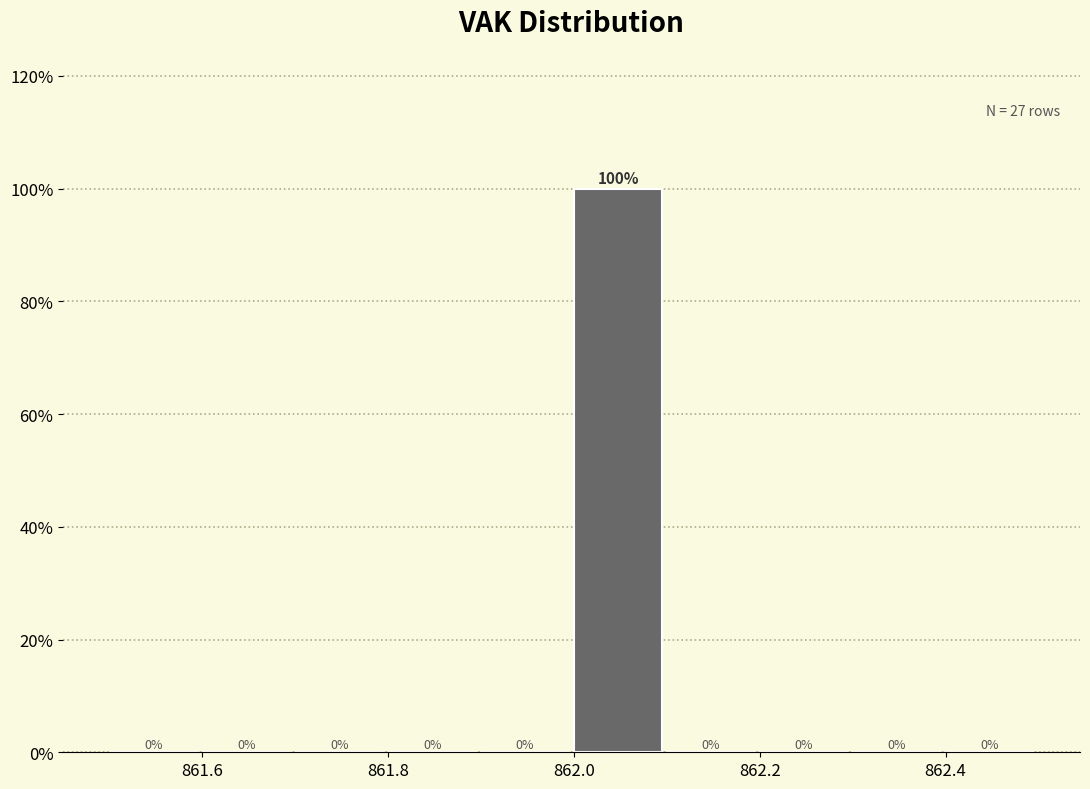

Over which range of the x-axis is the bar tallest?

862.0 to 862.1